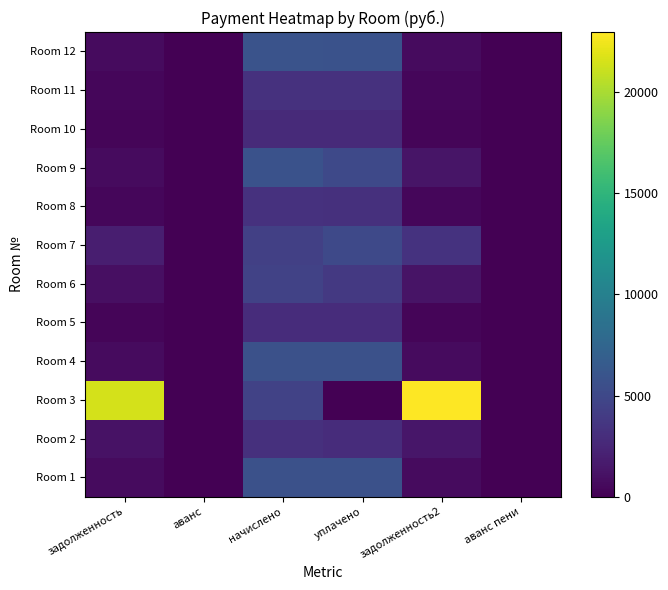

At which category does the chart reach its minimum across all series?

аванс